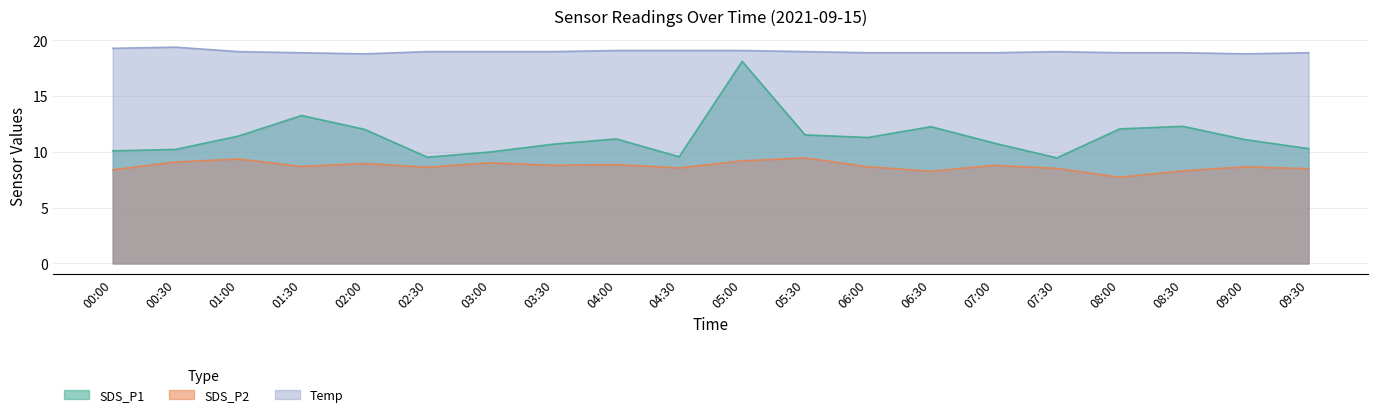

How many lines are shown in the chart?

3